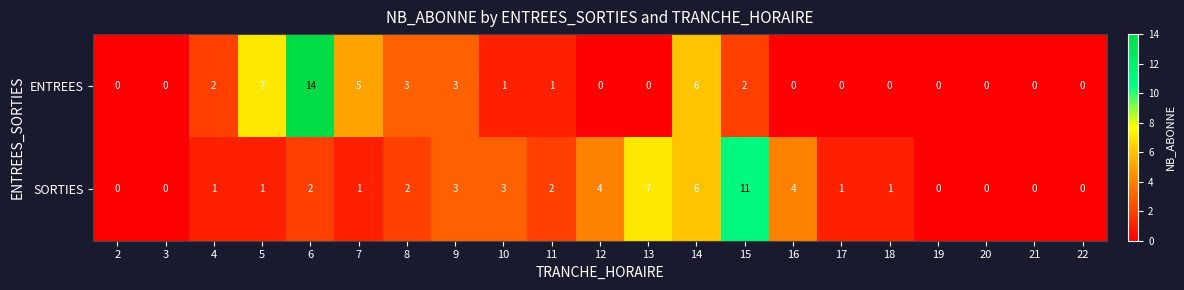

What is the total value across all series at 17?

1